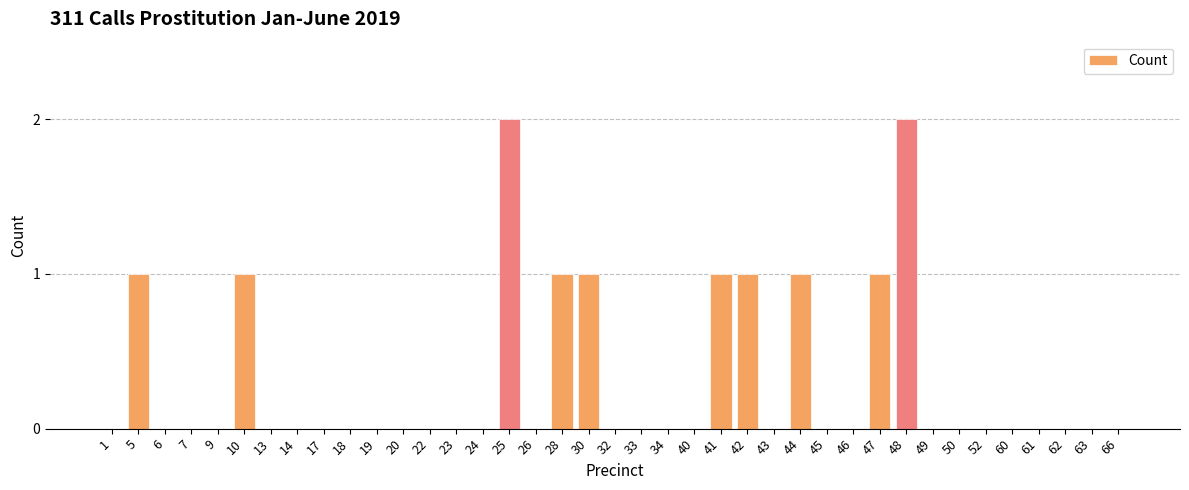

What is the greatest value displayed?

2